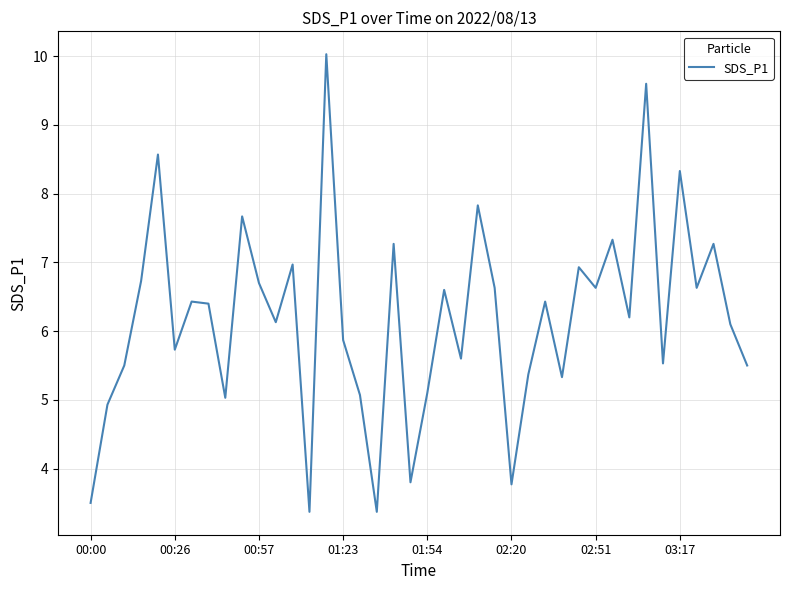

Reading left to right, what are all the values shown in this chart?

3.5	4.9	5.5	6.7	8.6	5.7	6.4	6.4	5.0	7.7	6.7	6.1	7.0	3.4	10.0	5.9	5.1	3.4	7.3	3.8	5.1	6.6	5.6	7.8	6.6	3.8	5.4	6.4	5.3	6.9	6.6	7.3	6.2	9.6	5.5	8.3	6.6	7.3	6.1	5.5